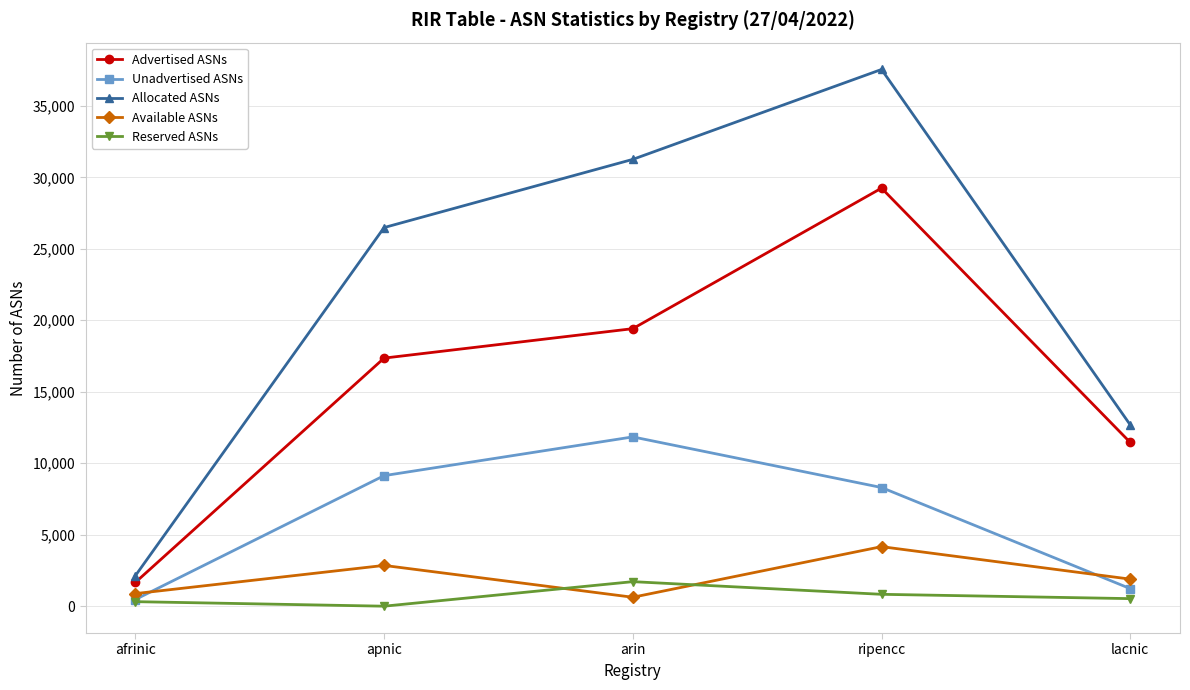

At which label does Advertised ASNs reach its peak?

ripencc